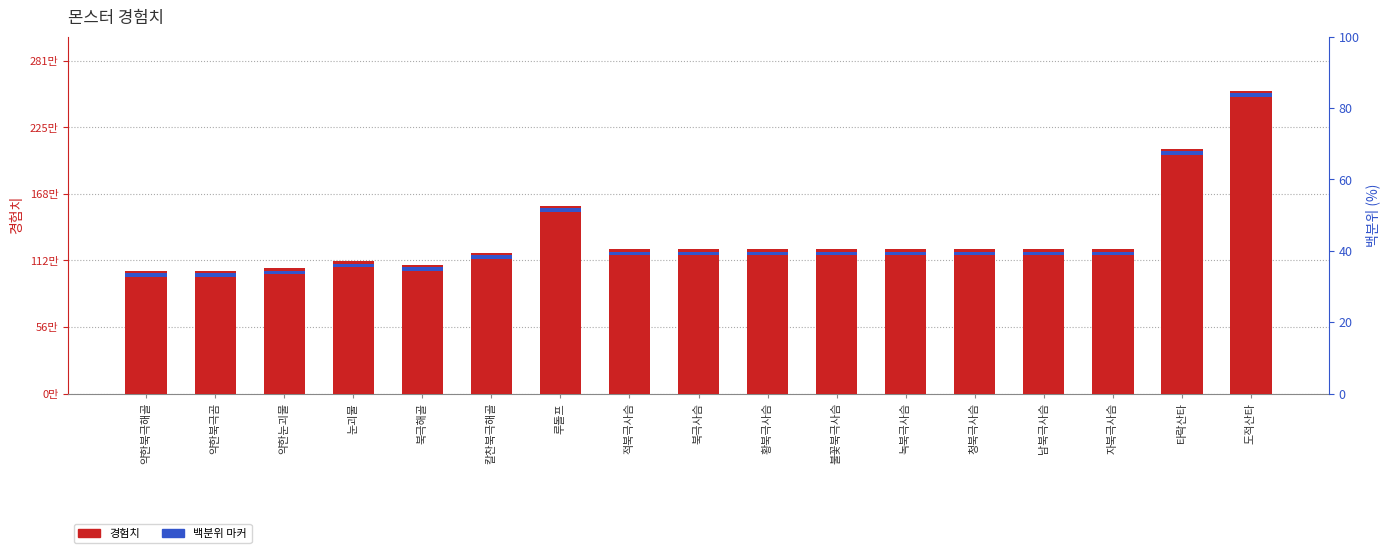

Reading left to right, transcribe all the data shown in this chart.

약한북극해골=1040000	약한북극곰=1040000	약한눈괴물=1060000	눈괴물=1120000	북극해골=1090000	칼찬북극해골=1190000	루돌프=1590000	적북극사슴=1220000	북극사슴=1220000	황북극사슴=1220000	불꽃북극사슴=1220000	녹북극사슴=1220000	청북극사슴=1220000	남북극사슴=1220000	자북극사슴=1220000	타락산타=2070000	도적산타=2560000